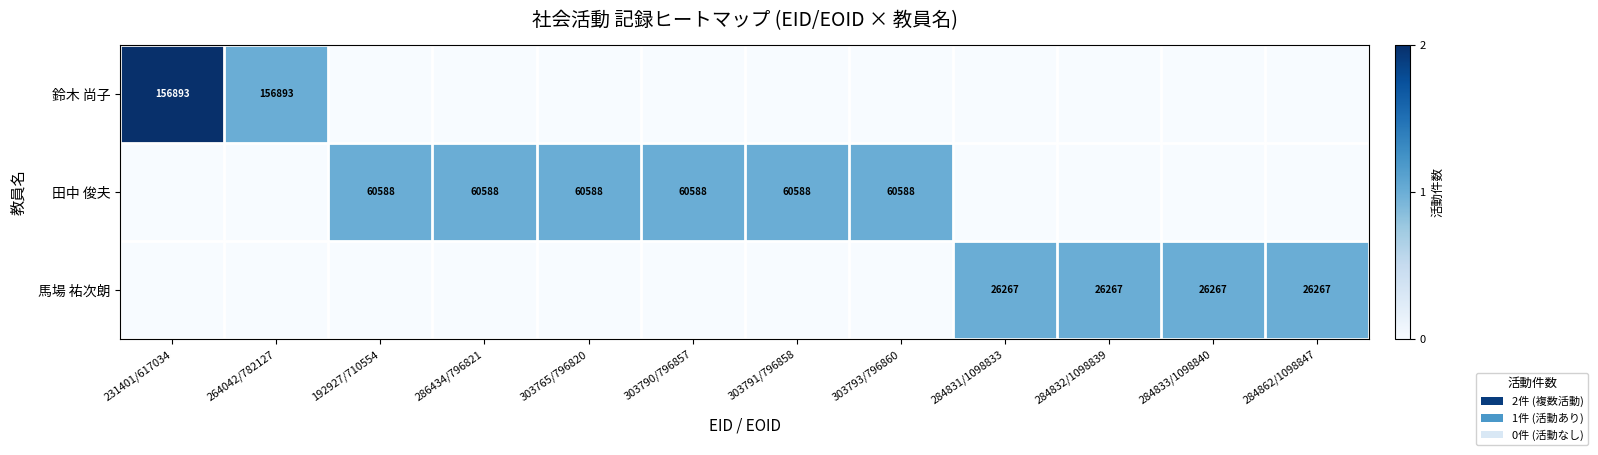

The 馬場 祐次朗 series shows 26267 at 284832/1098839. True or false?

True